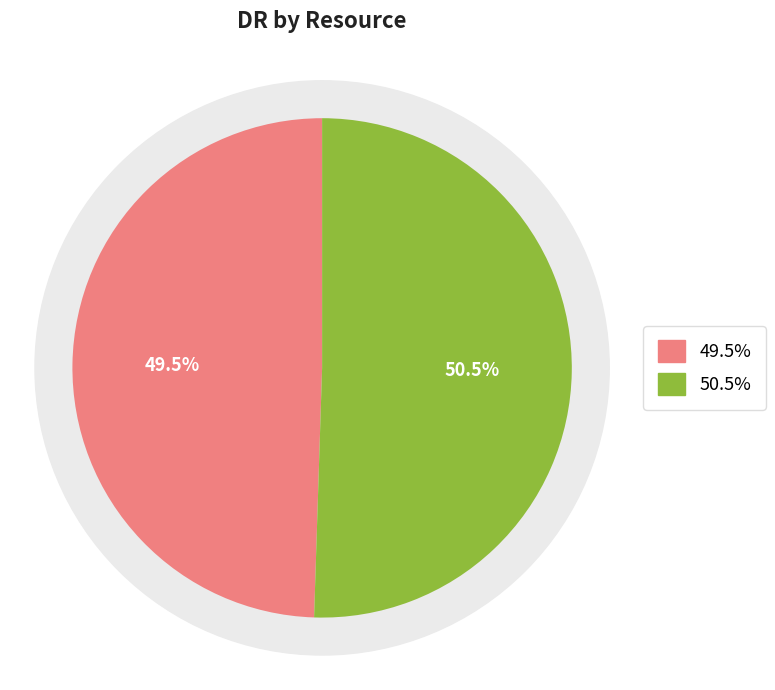

How many segments does this pie chart have?

2